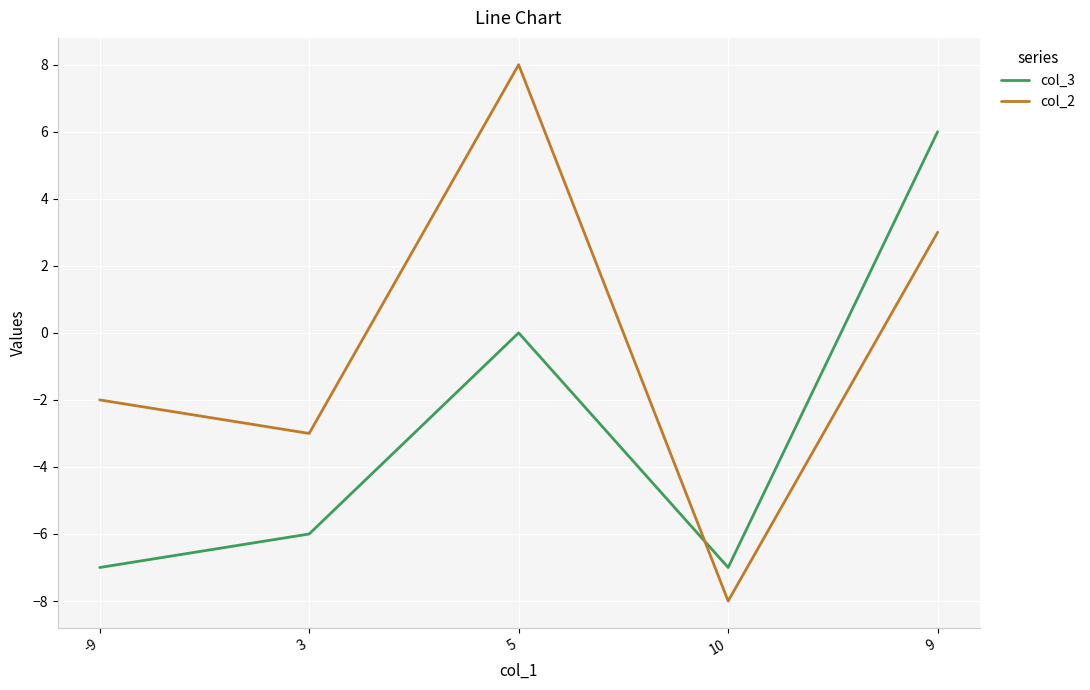

Is it true that col_3 equals 8 at 9?

False